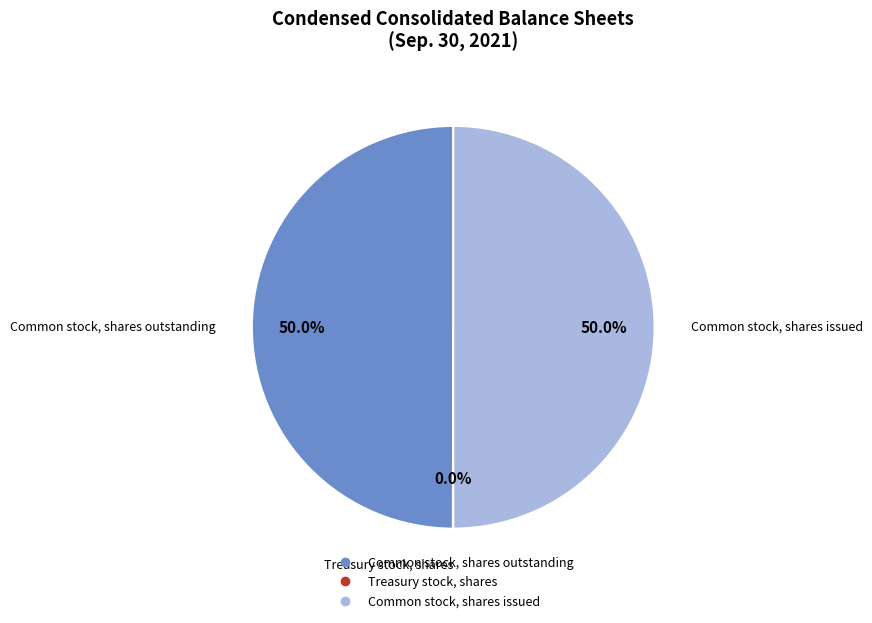

Is the sum of Common stock, shares issued and Common stock, shares outstanding greater than half?

Yes